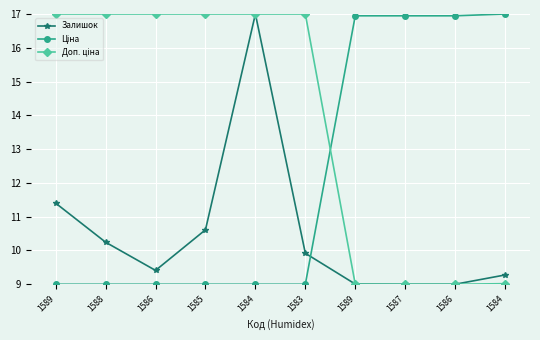

Which has a higher value, 1586 or 1584?

1584